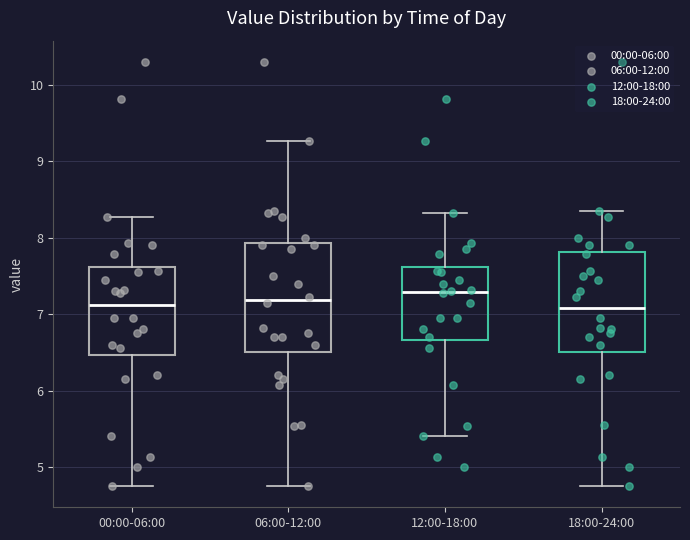

Where does the lower whisker of the box for 18:00-24:00 end on the y-axis? The values are not printed on the chart, so give them approximately, as read against the axis.

4.8